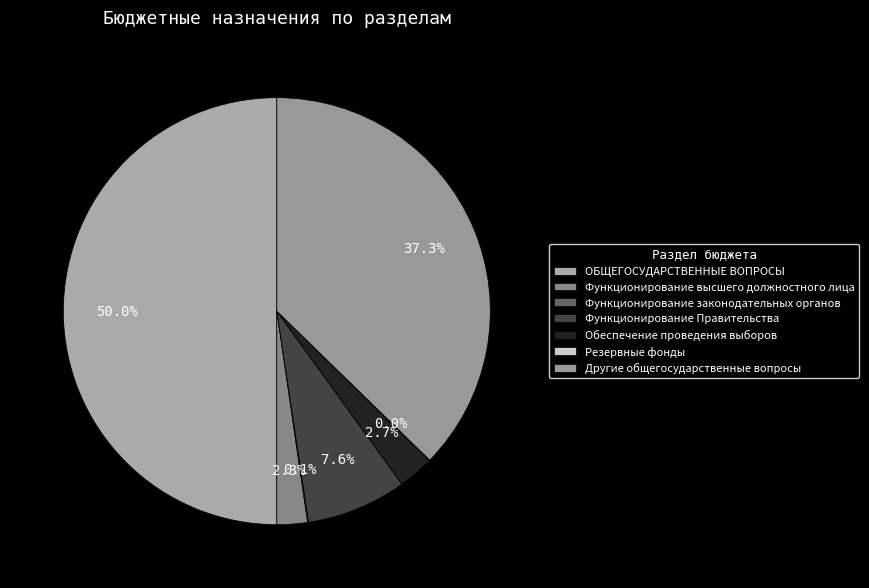

True or false: Функционирование законодательных органов accounts for 9% of the total.

False